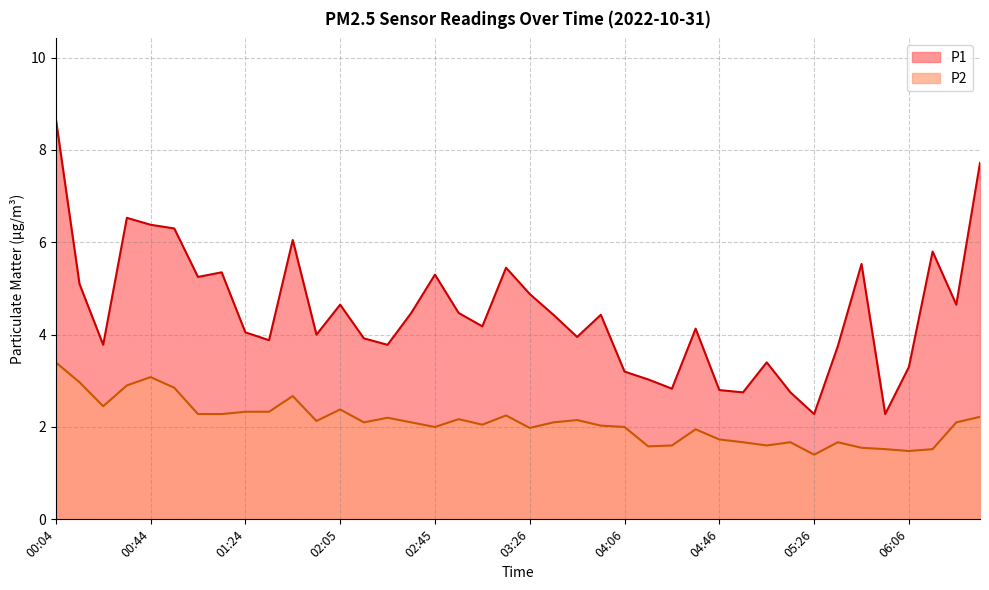

At which label does P1 reach its minimum?

05:26